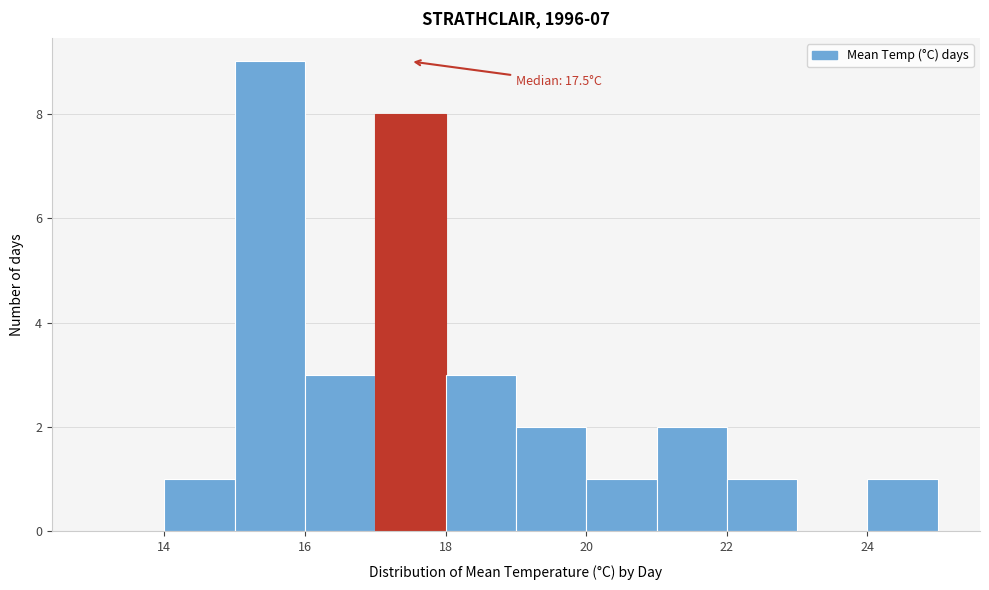

Over which range of the x-axis is the bar tallest?

15 to 16